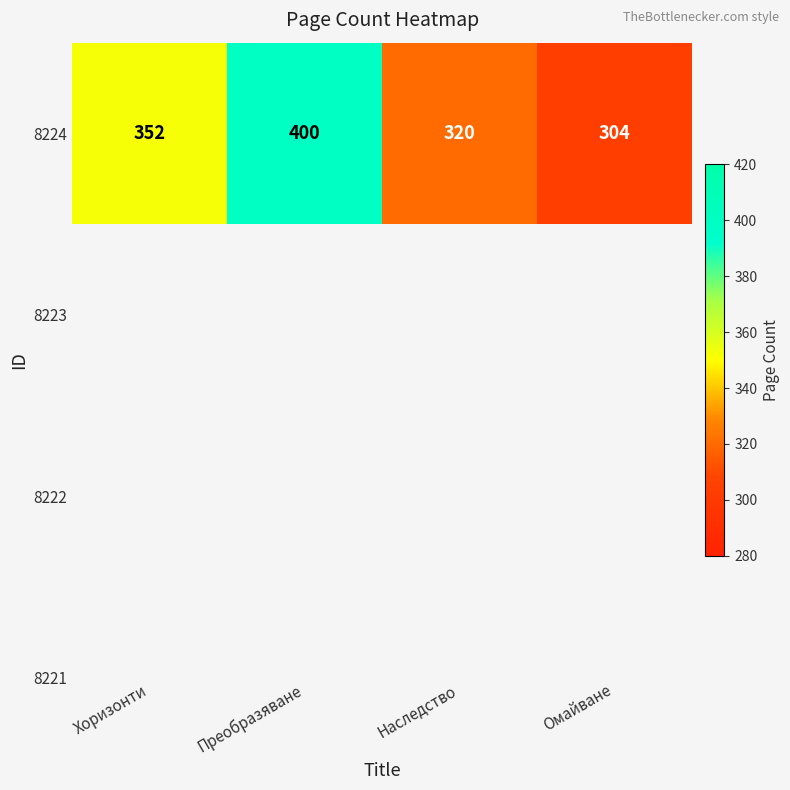

Reading left to right, transcribe all the data shown in this chart.

352	400	320	304